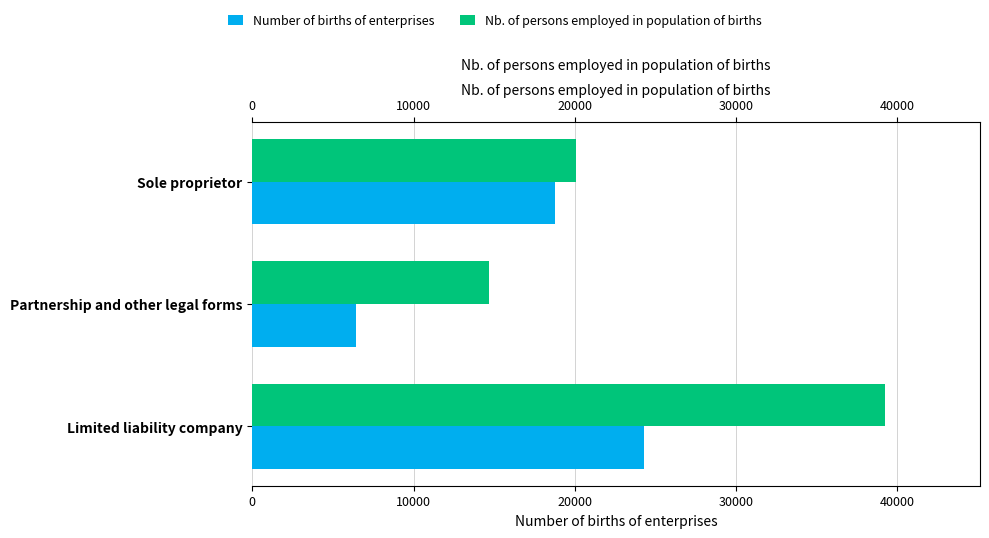

Rank the series by their maximum value, from lowest to highest.

Number of births of enterprises, Nb. of persons employed in population of births